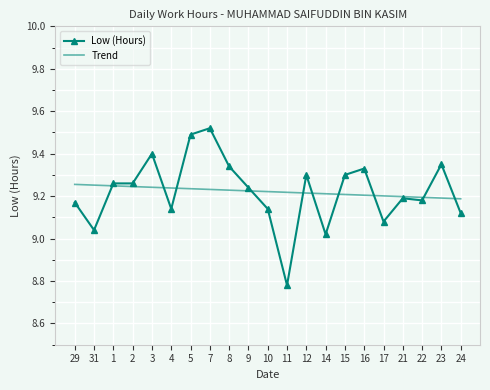

Where does the Low (Hours) series first go above 9?

29